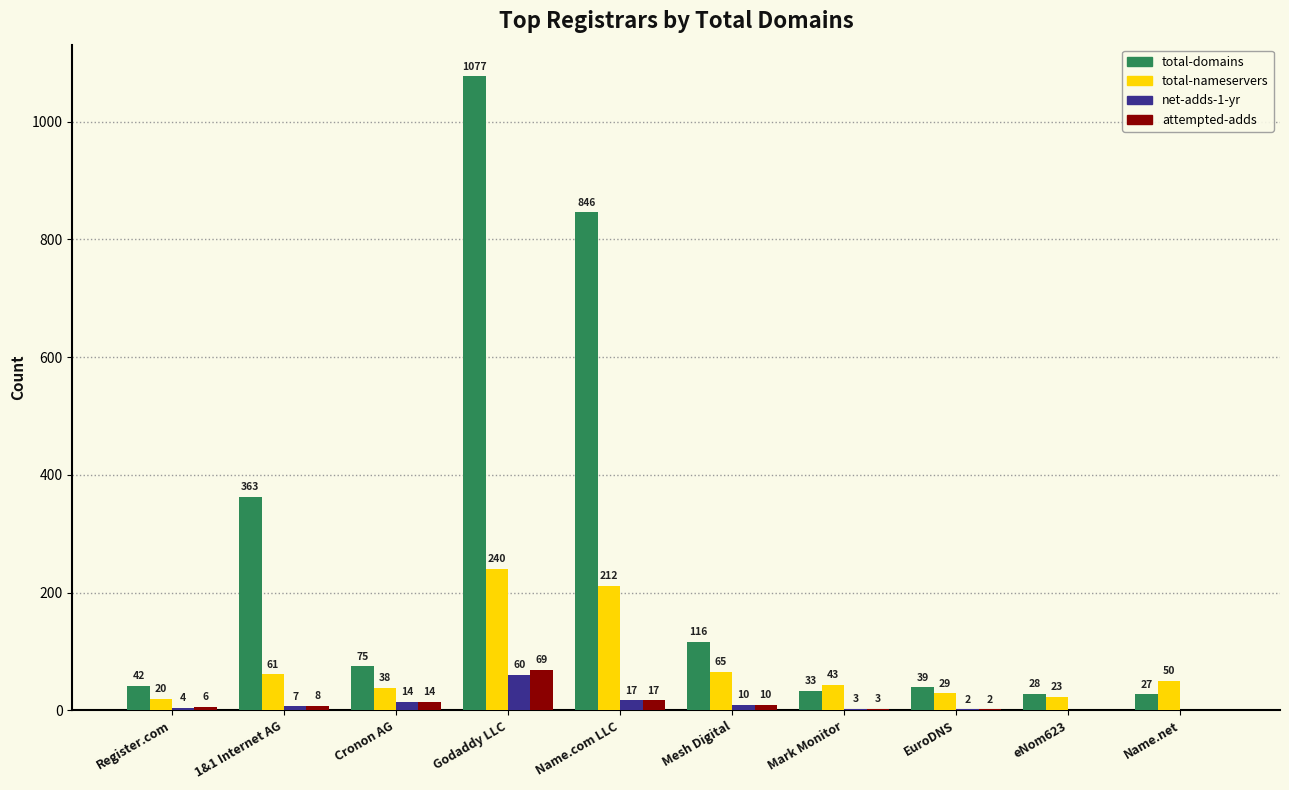

The attempted-adds series shows 0 at eNom623. True or false?

True